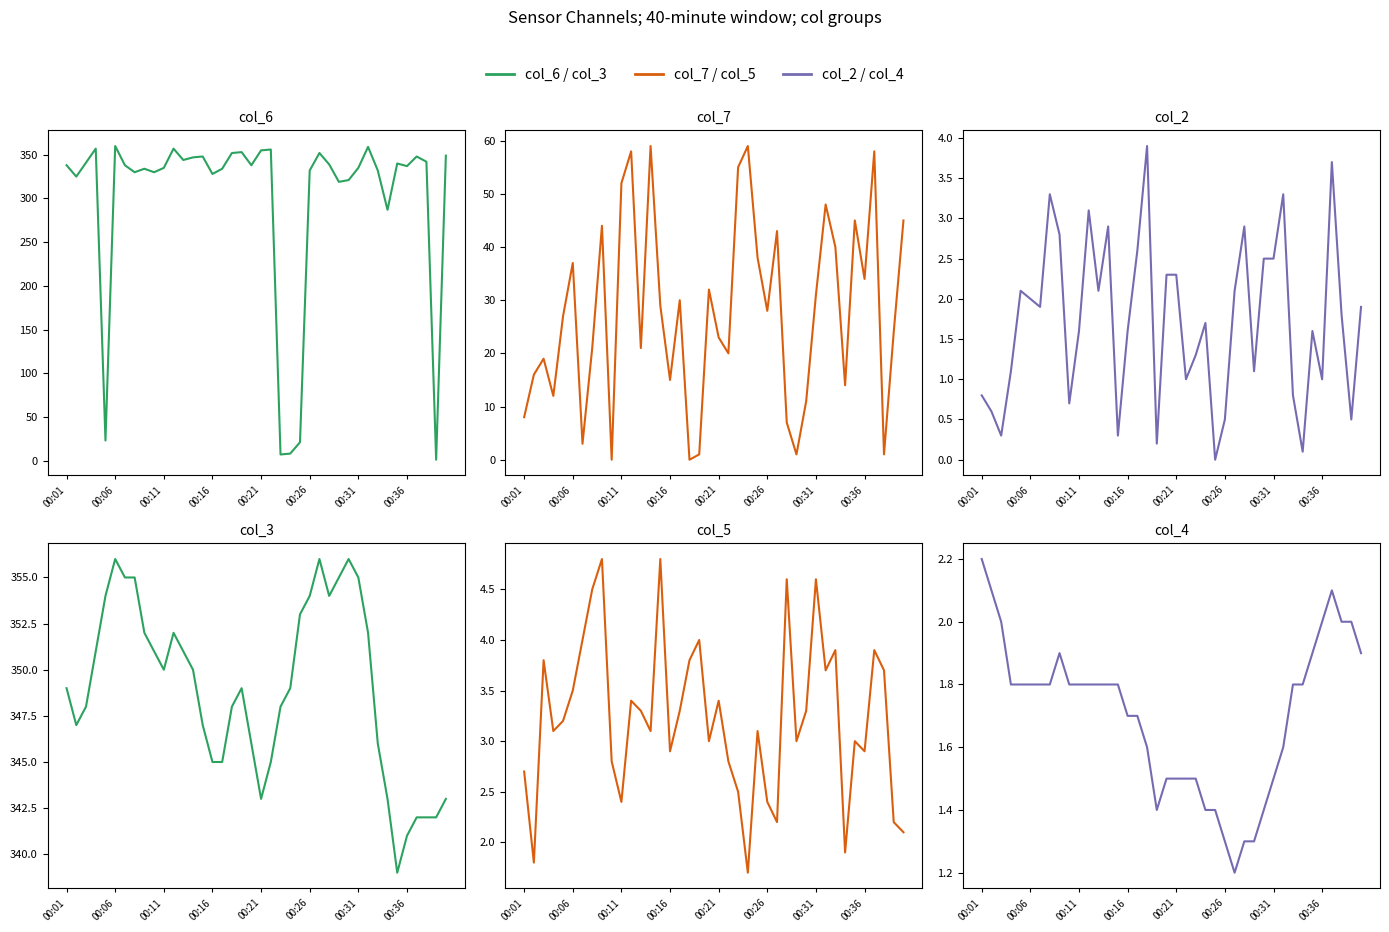

What is the sum of all col_4 values?

68.3